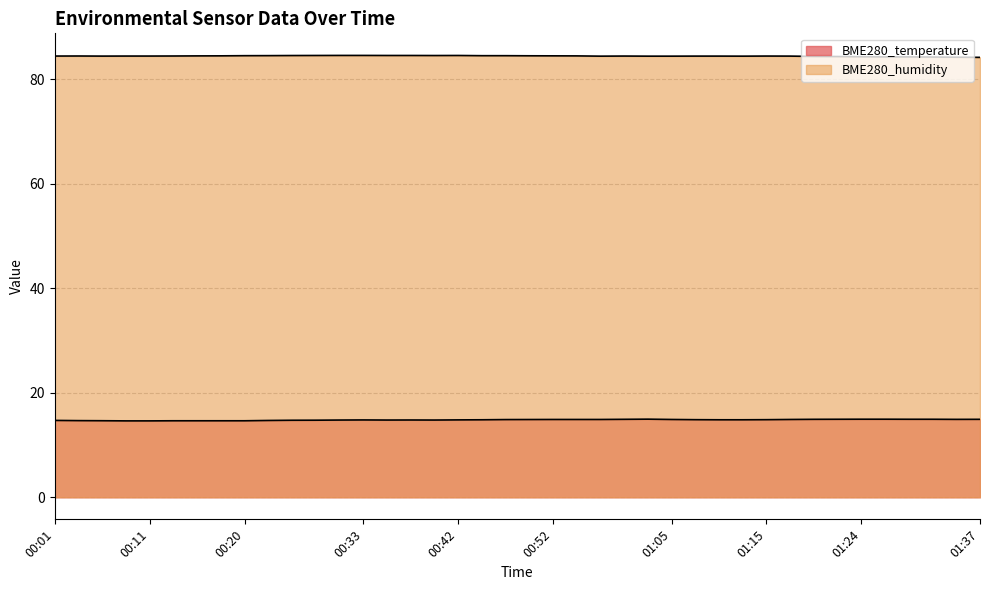

At which category does BME280_humidity reach its first local peak?

00:03